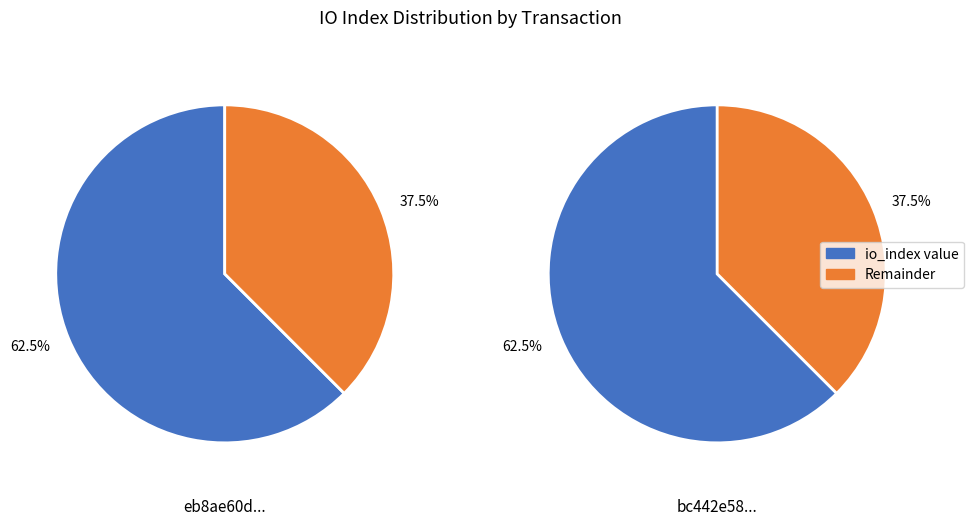

To the nearest percent, what portion does 1 represent?

38%